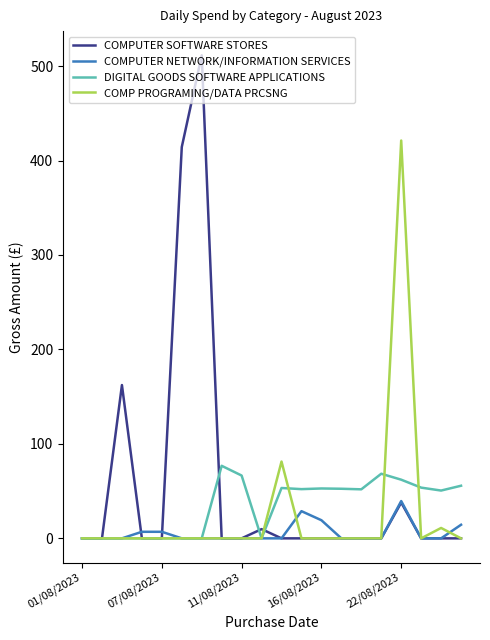

Which series has the largest range (max minus min)?

COMPUTER SOFTWARE STORES